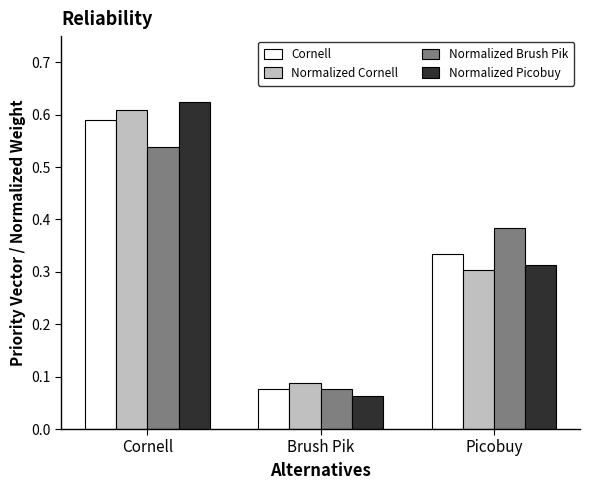

What is the sum of the Cornell values at Brush Pik and Cornell?

0.7